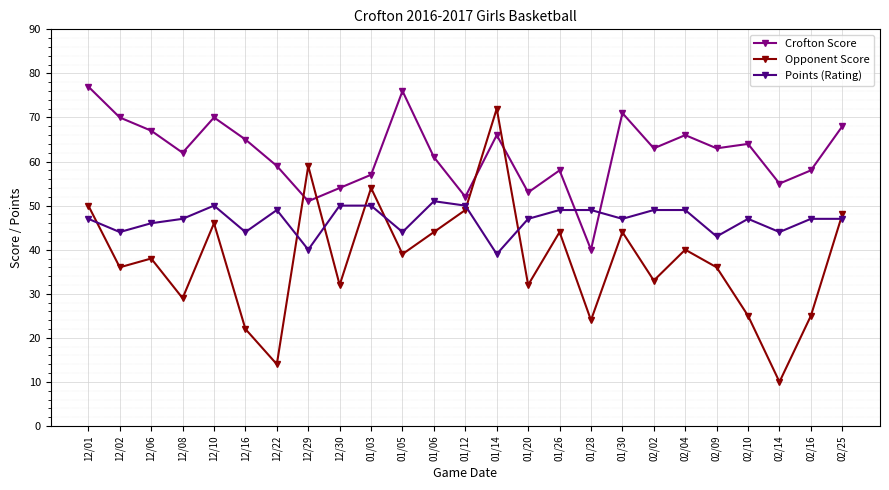

At which label does Opponent Score first exceed 38?

12/01